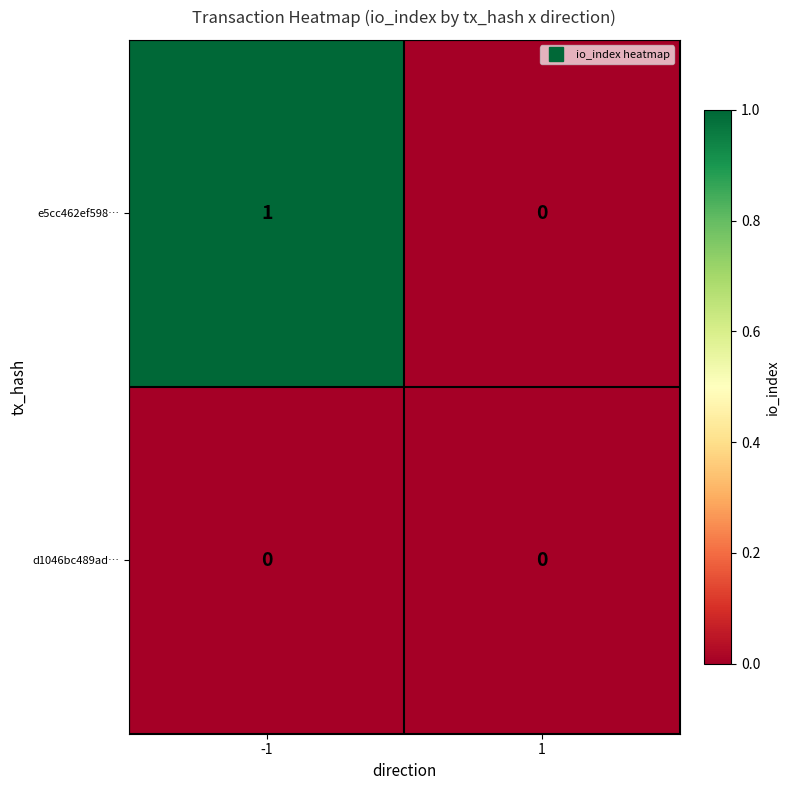

The value of e5cc462ef598… at 1 is 0. True or false?

True